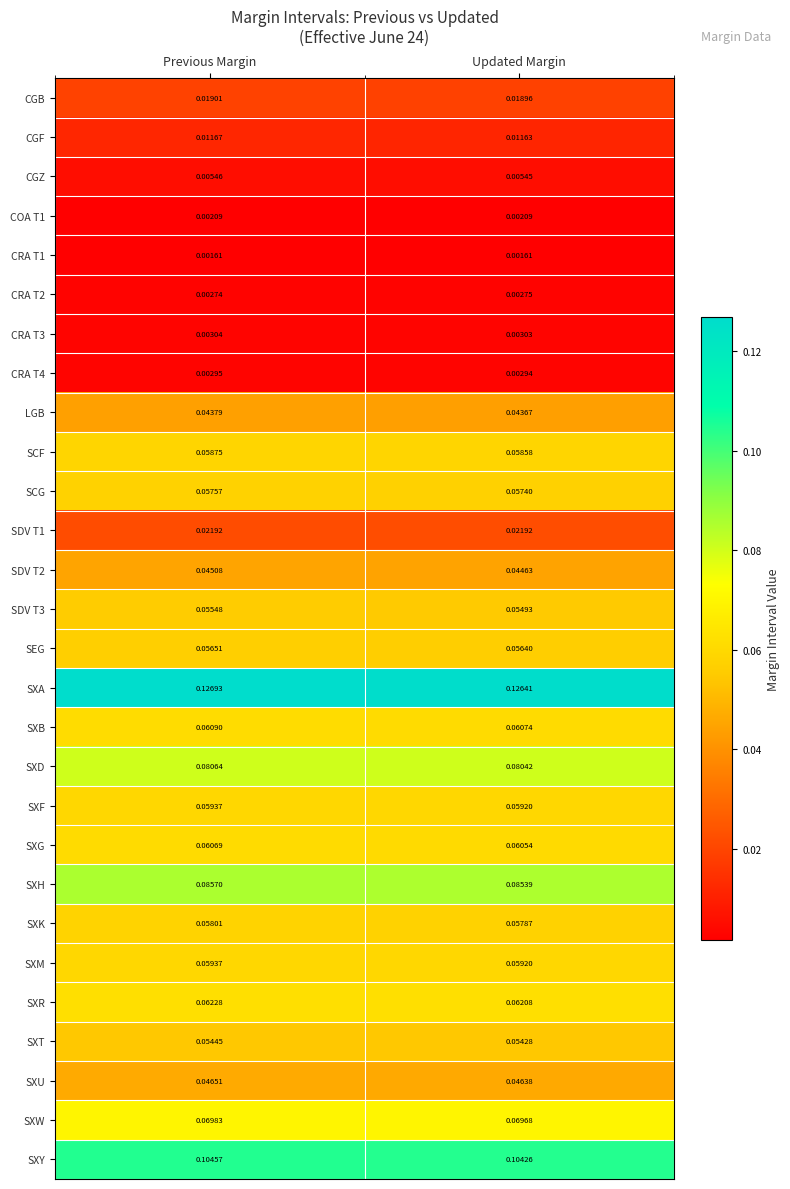

Rank the categories by SXB value from highest to lowest.

Previous Margin, Updated Margin